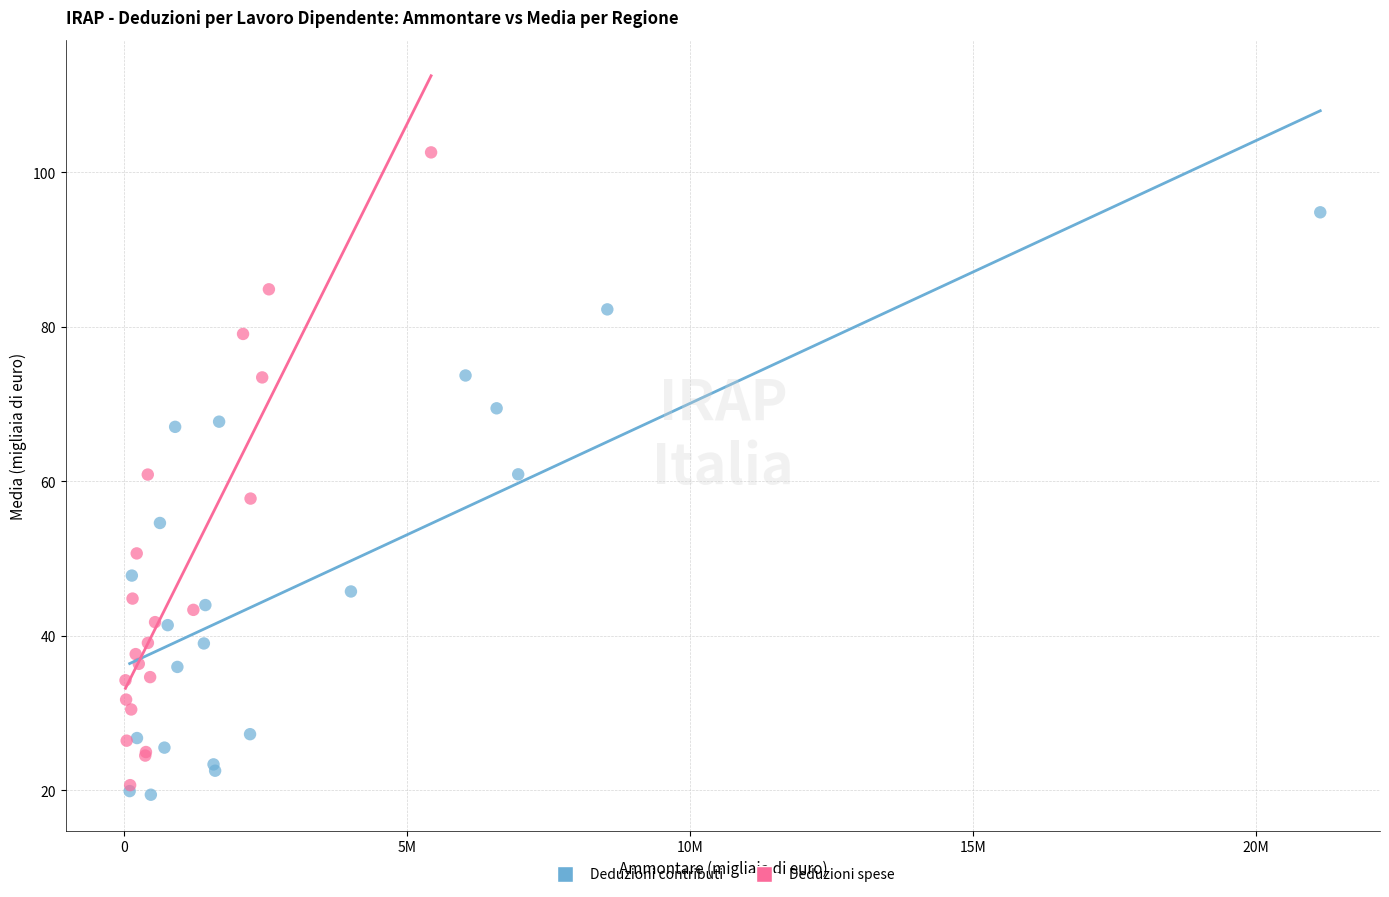

What are all the series names shown in the legend?

Deduzioni contributi, Deduzioni spese